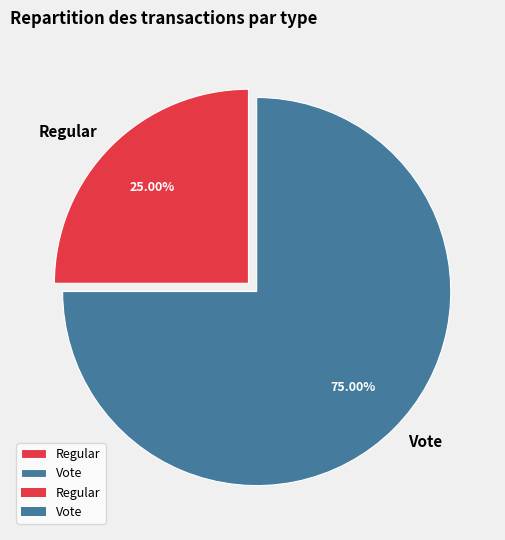

What percentage is the Vote slice, to the nearest percent?

75%